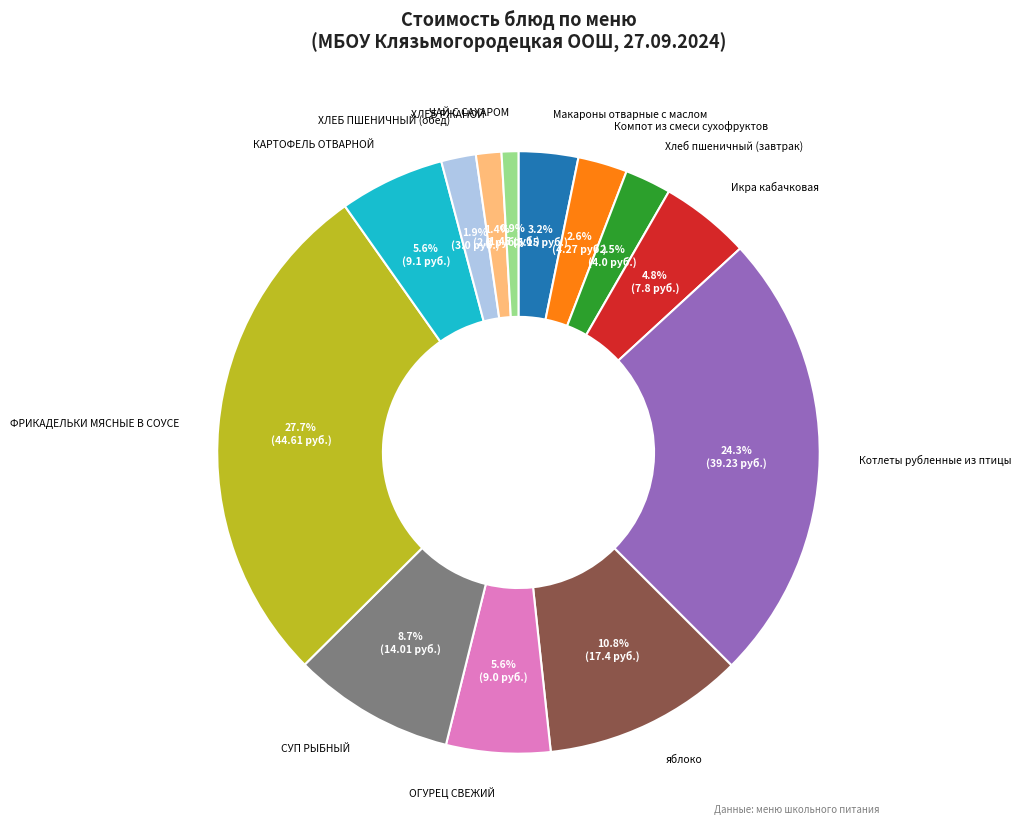

True or false: ОГУРЕЦ СВЕЖИЙ accounts for 14% of the total.

False